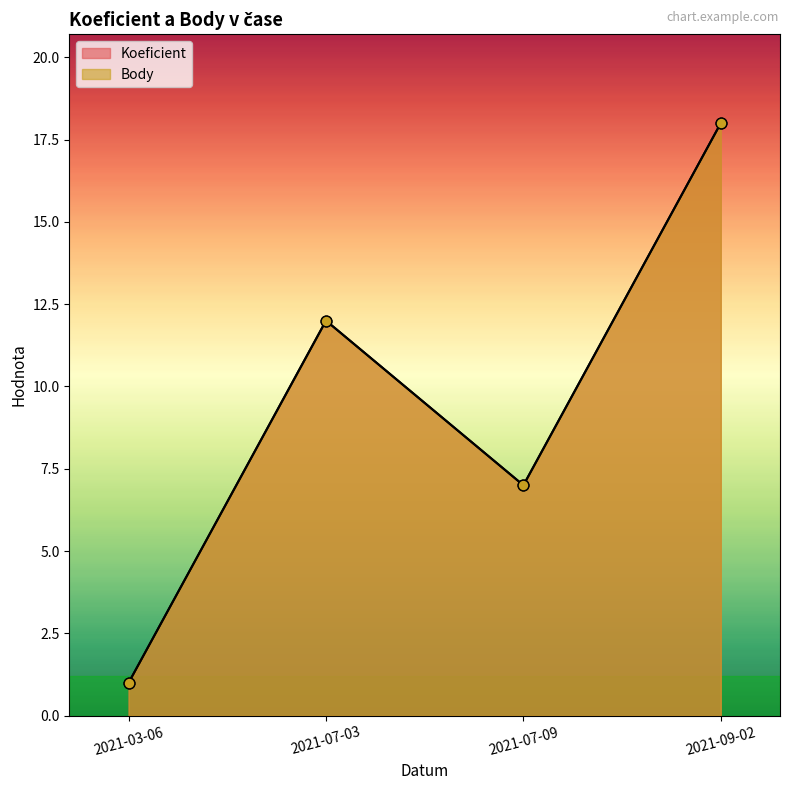

At how many categories does at least one series exceed 3?

3